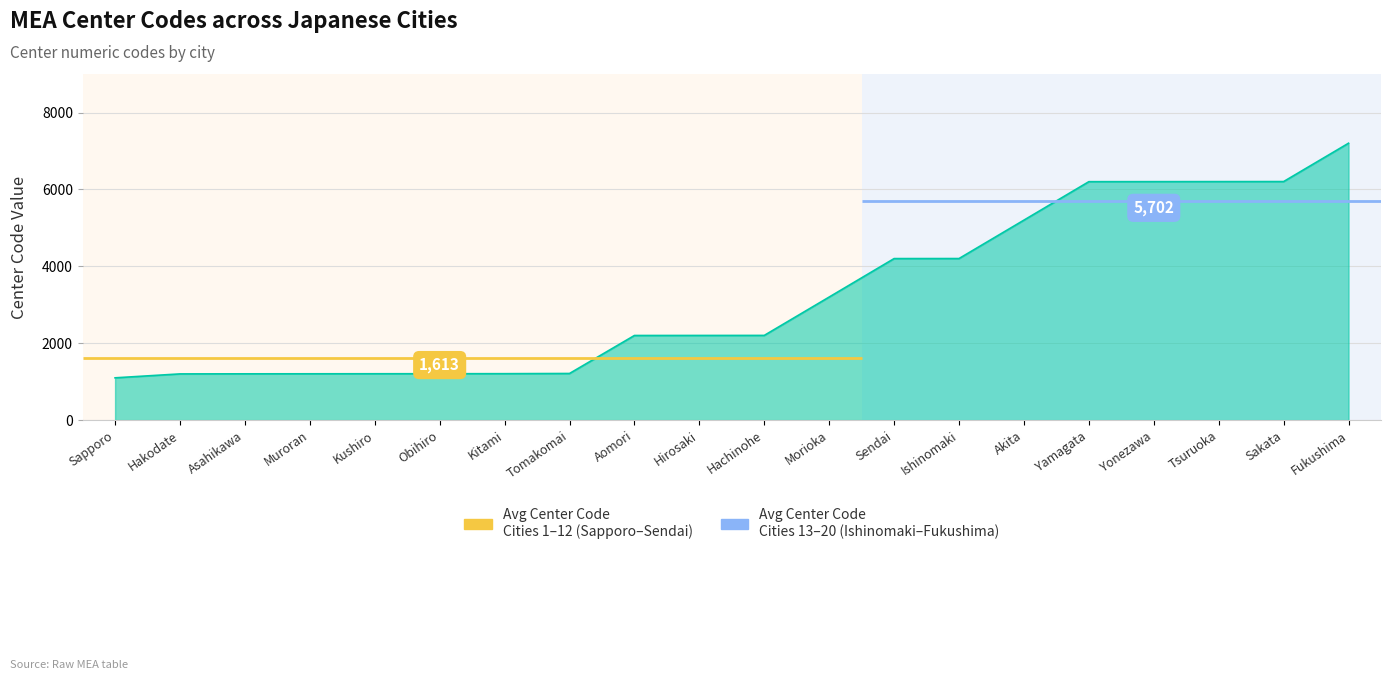

What is the average value?

3248